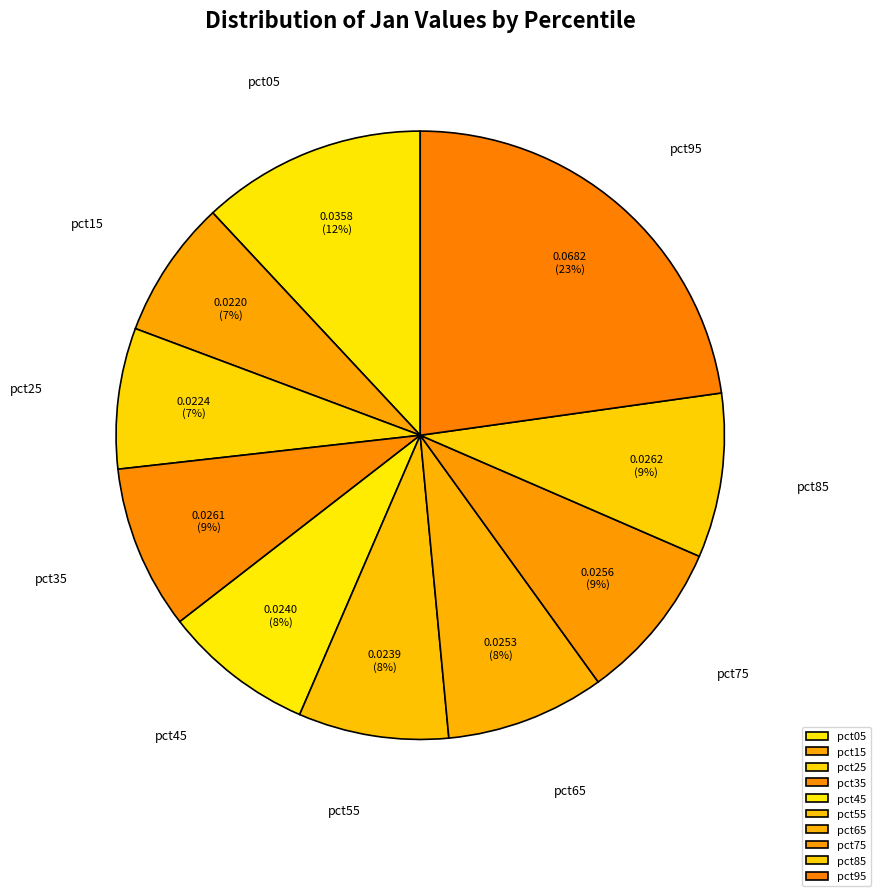

To the nearest percent, what portion does pct95 represent?

23%